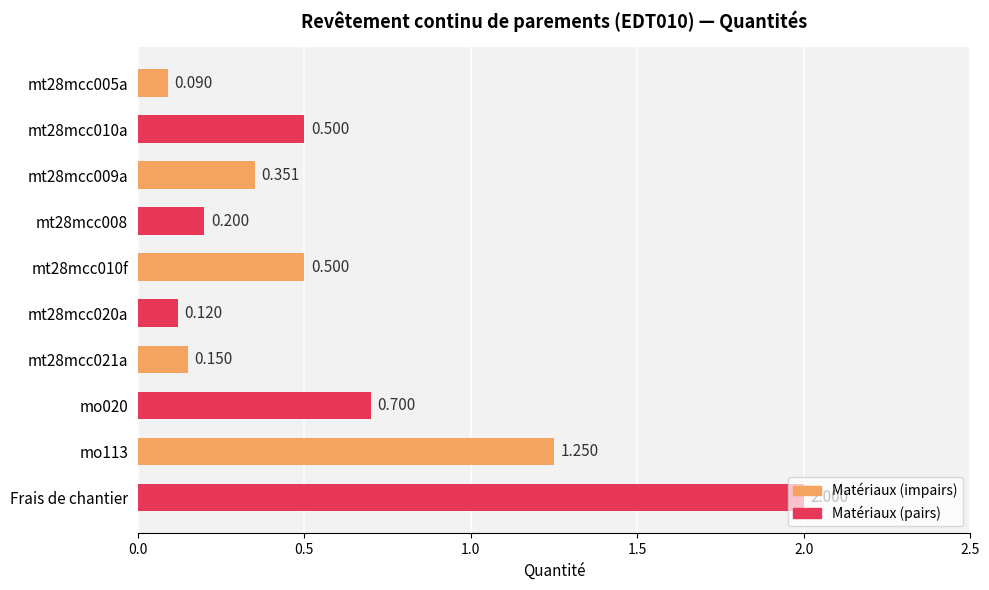

What is the maximum value shown in the chart?

2.0